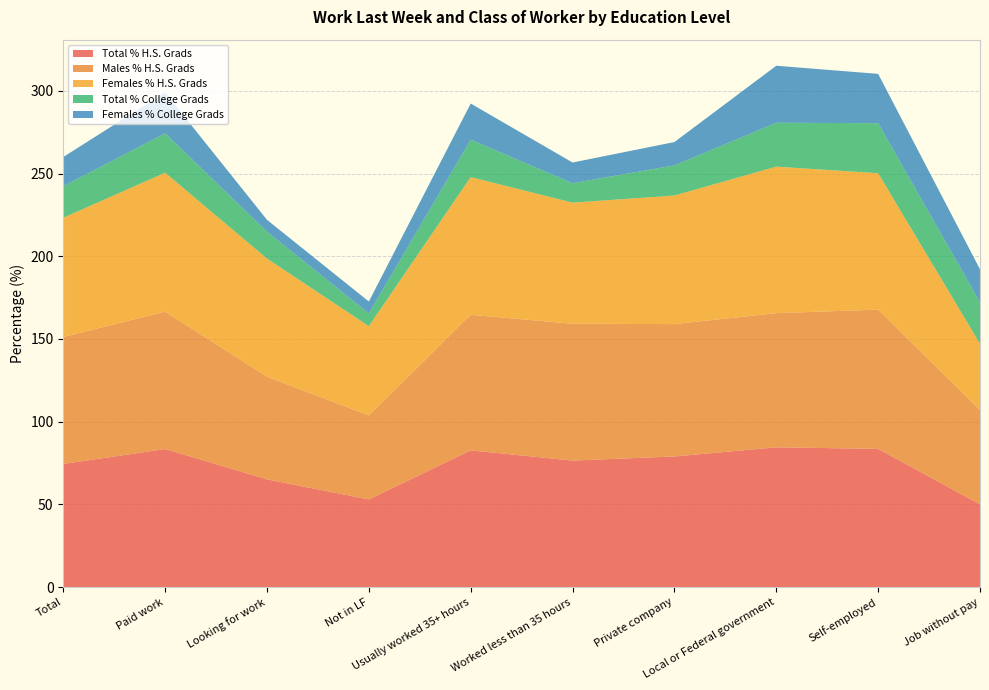

Reading left to right, list all the values displayed in this chart.

Total % H.S. Grads: Total=74.4	Paid work=83.5	Looking for work=65.1	Not in LF=53.0	Usually worked 35+ hours=82.7	Worked less than 35 hours=76.5	Private company=79.0	Local or Federal government=84.5	Self-employed=83.5	Job without pay=50.0
Males % H.S. Grads: Total=76.8	Paid work=83.0	Looking for work=62.1	Not in LF=50.8	Usually worked 35+ hours=82.0	Worked less than 35 hours=82.8	Private company=80.0	Local or Federal government=81.1	Self-employed=84.2	Job without pay=57.1
Females % H.S. Grads: Total=72.1	Paid work=84.0	Looking for work=71.4	Not in LF=54.0	Usually worked 35+ hours=83.3	Worked less than 35 hours=73.2	Private company=77.8	Local or Federal government=88.6	Self-employed=82.5	Job without pay=40.0
Total % College Grads: Total=19.1	Paid work=23.8	Looking for work=16.3	Not in LF=7.7	Usually worked 35+ hours=22.6	Worked less than 35 hours=11.8	Private company=18.2	Local or Federal government=26.5	Self-employed=30.3	Job without pay=25.0
Females % College Grads: Total=17.7	Paid work=24.7	Looking for work=7.1	Not in LF=7.2	Usually worked 35+ hours=21.9	Worked less than 35 hours=12.5	Private company=14.1	Local or Federal government=34.5	Self-employed=29.8	Job without pay=20.0